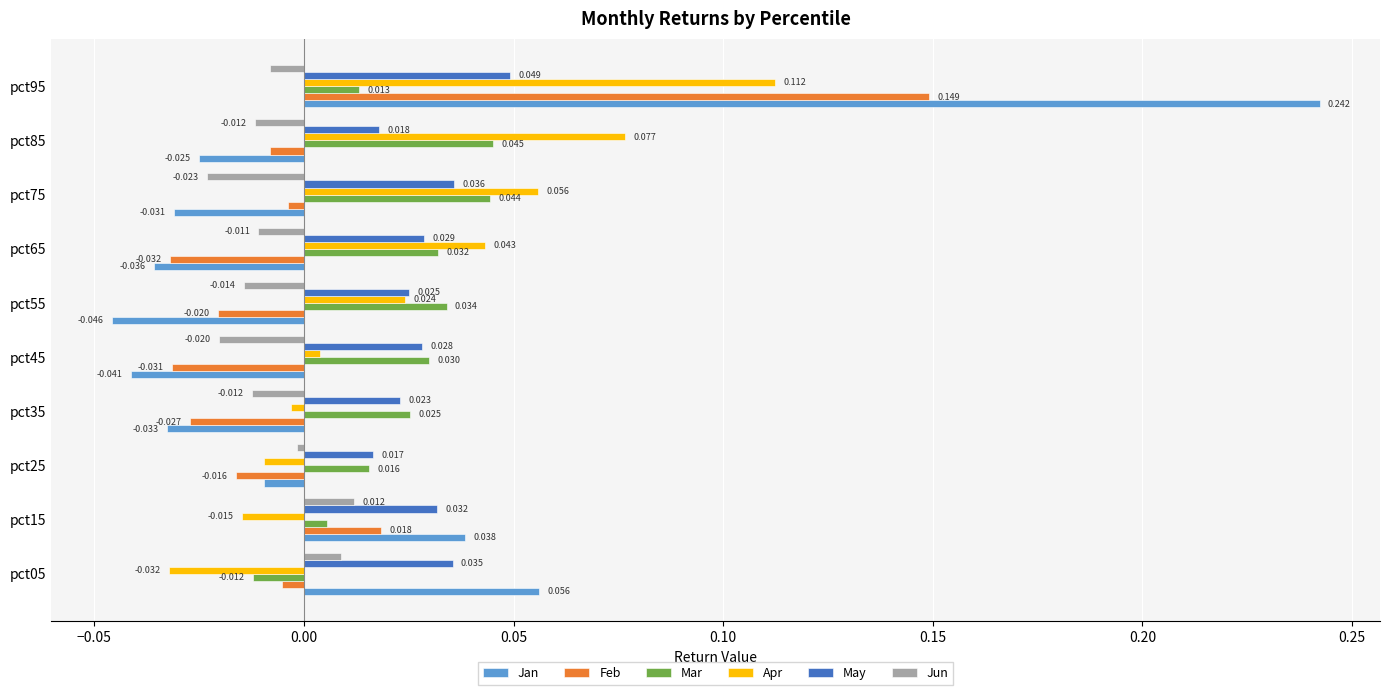

List the labels in order of Jan value, largest first.

pct95, pct05, pct15, pct25, pct85, pct75, pct35, pct65, pct45, pct55